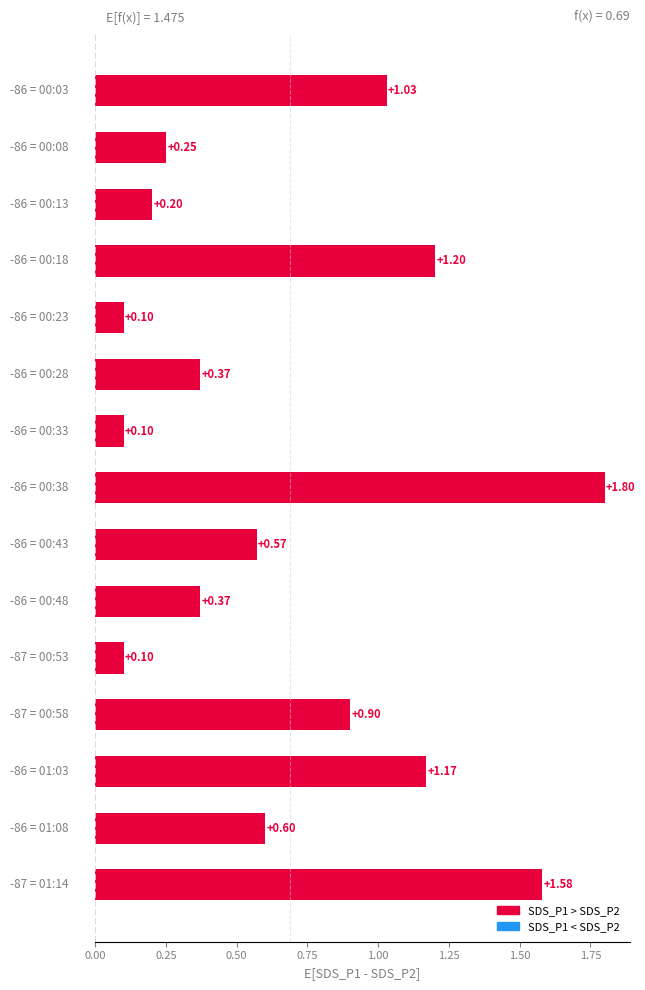

What is the difference between the maximum and minimum values?

1.7